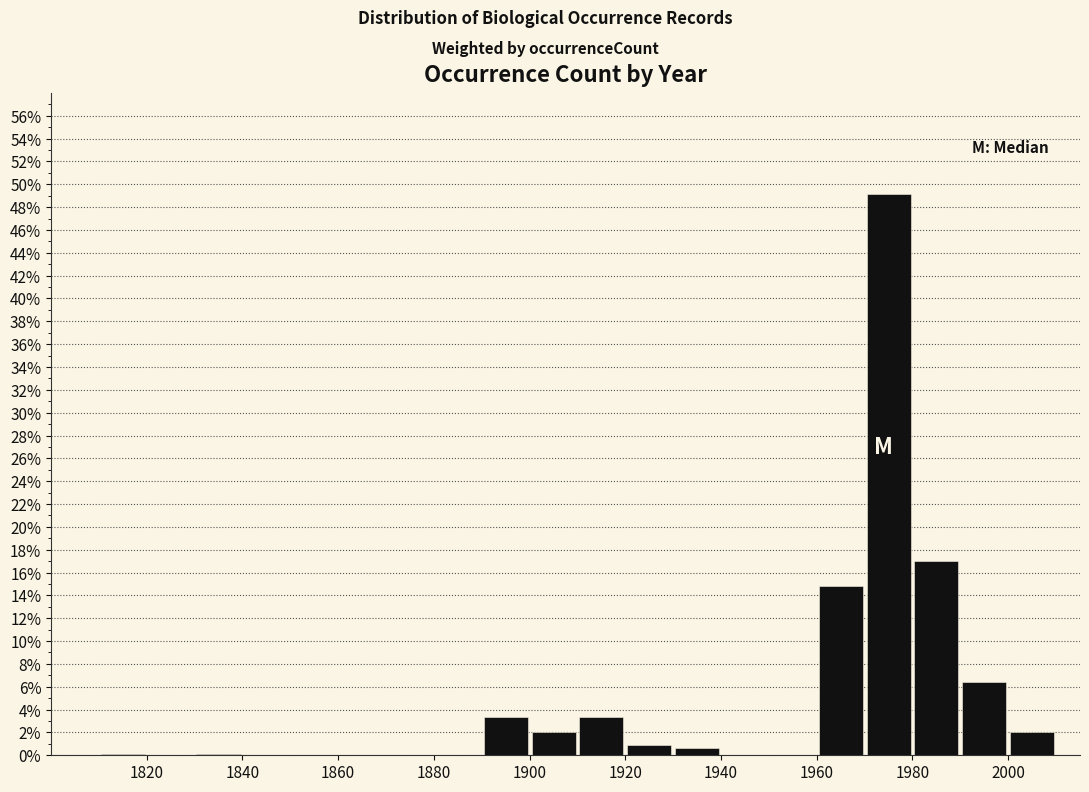

Over which range of the x-axis is the bar tallest?

1970 to 1980